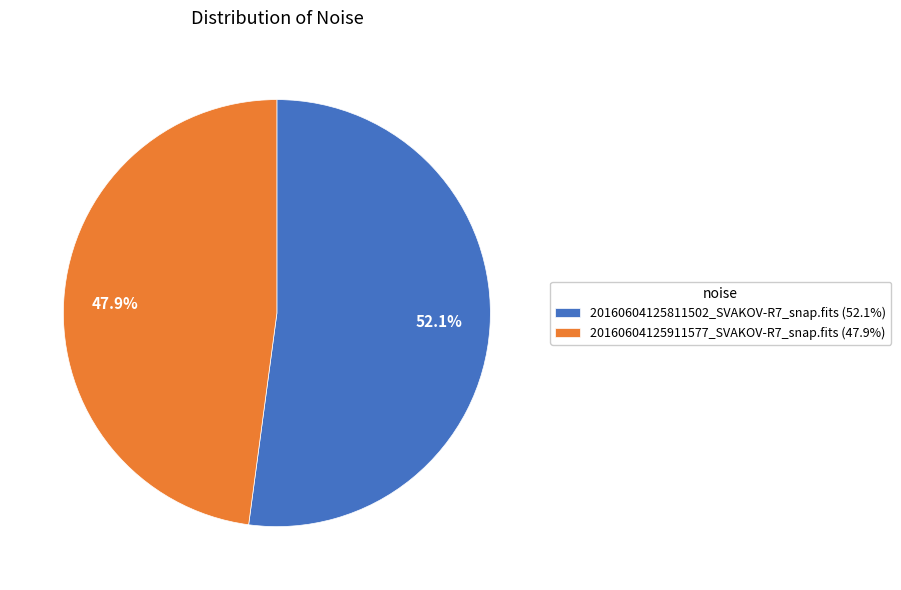

Count the number of slices in the pie.

2